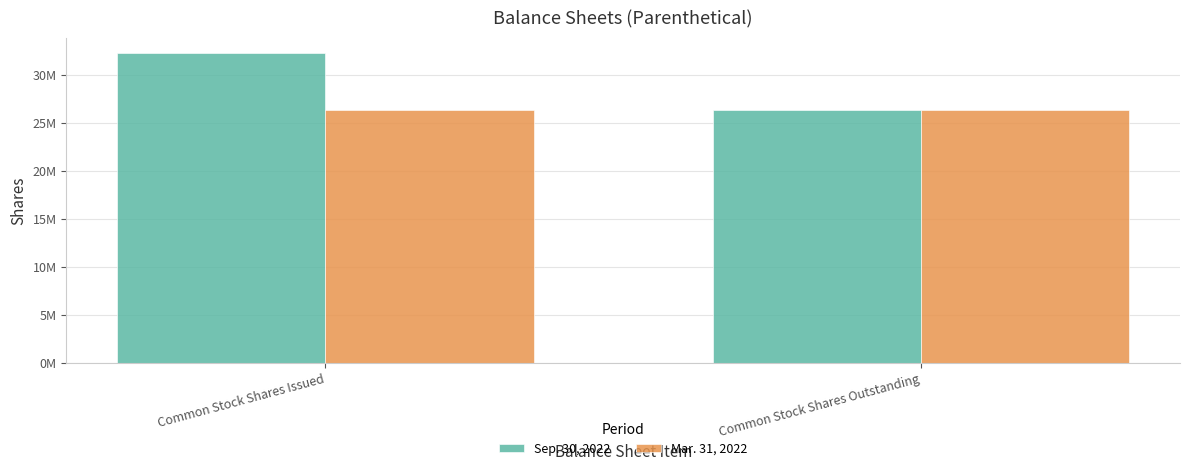

Which series has the largest total across all categories?

Sep. 30, 2022